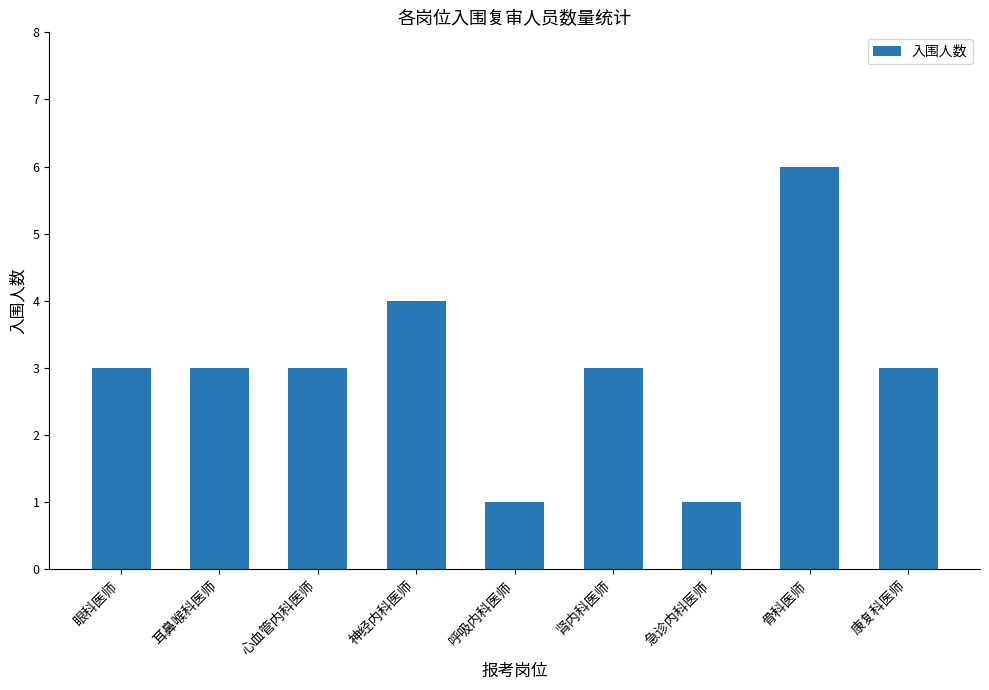

What is the greatest value displayed?

6